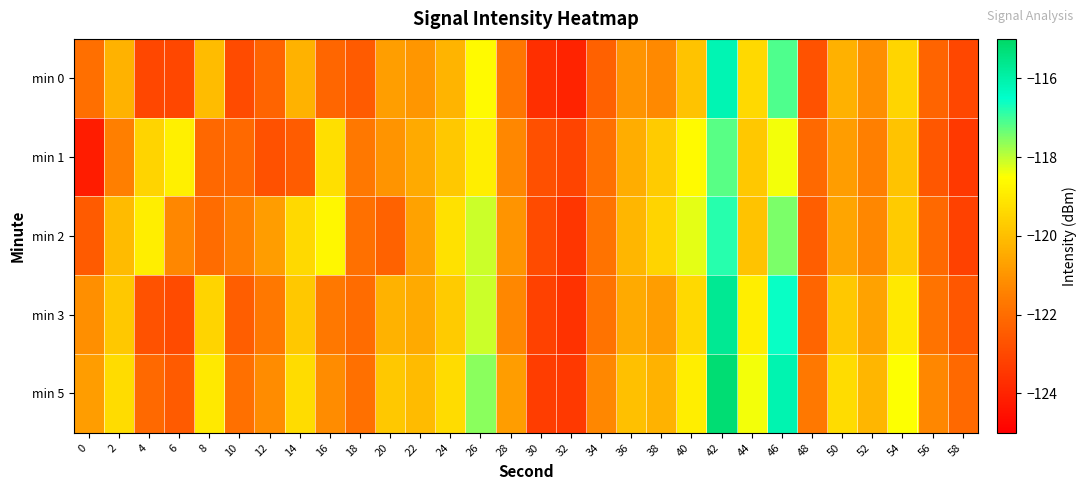

What is the spread (max minus min) of values at 34?

1.0